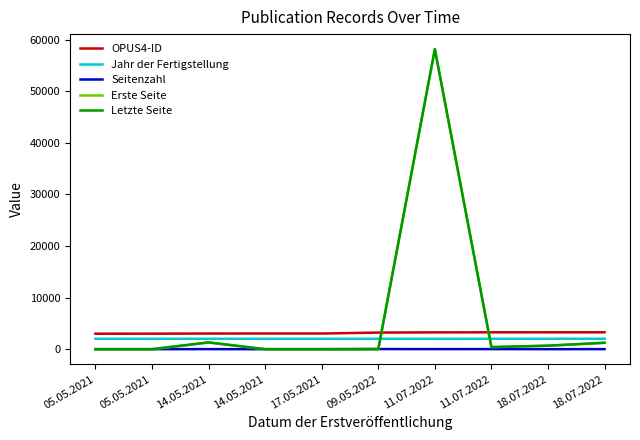

What is the sum of the Letzte Seite values at 18.07.2022 and 18.07.2022?

1922